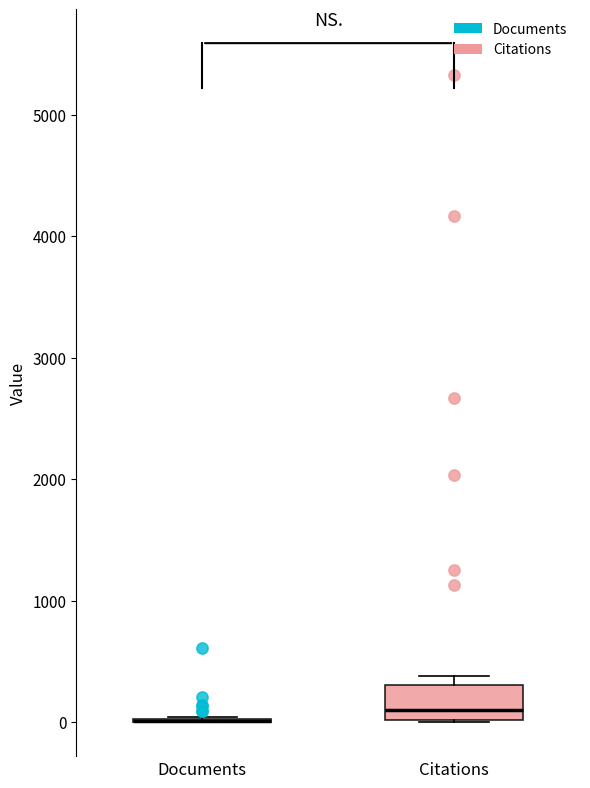

Reading left to right, read every box against the y-axis: the position of its median line, the range the box covers, and the ends of its whiskers. The values are not printed on the chart, so give them approximately, as read against the axis.

Documents: box collapsed to a line at 0, whiskers 0 to 0
Citations: median 100, box 0 to 300, whiskers 0 to 400